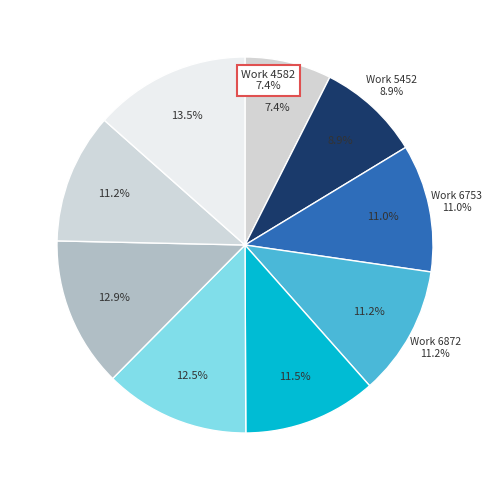

What is the total percentage of Work 4582 and Work 6872?

18.6%